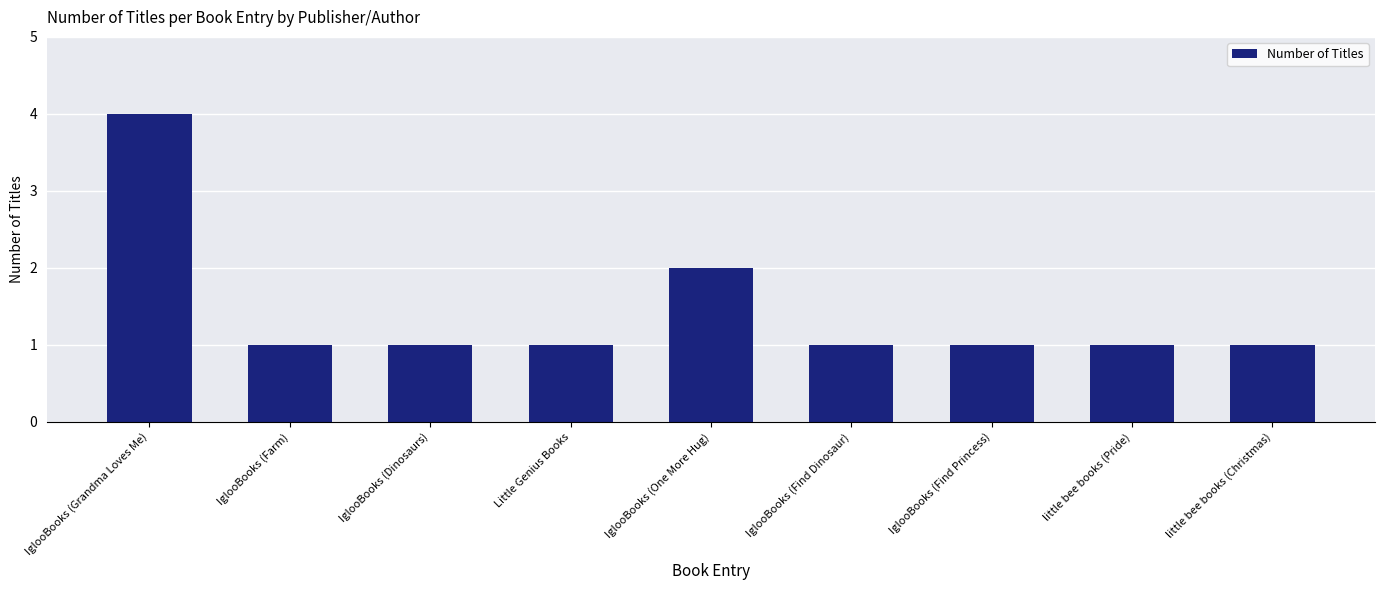

Reading left to right, list all the values displayed in this chart.

IglooBooks (Grandma Loves Me)=4	IglooBooks (Farm)=1	IglooBooks (Dinosaurs)=1	Little Genius Books=1	IglooBooks (One More Hug)=2	IglooBooks (Find Dinosaur)=1	IglooBooks (Find Princess)=1	little bee books (Pride)=1	little bee books (Christmas)=1